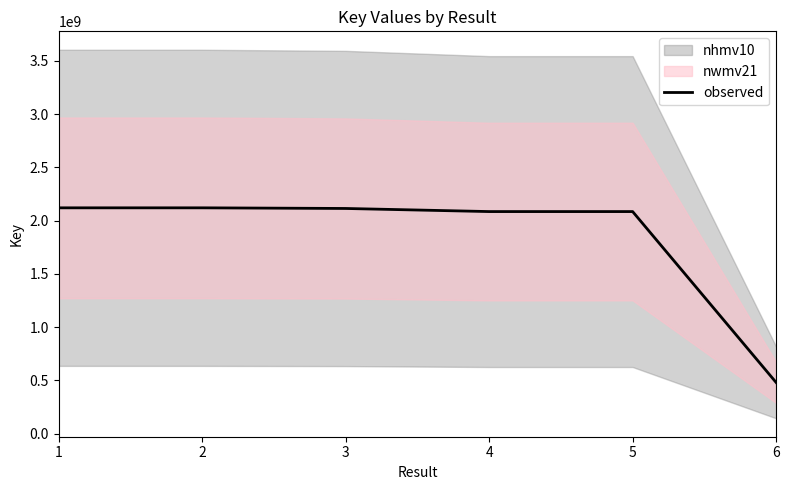

Is it true that the value at 2 is 2119915578?

True